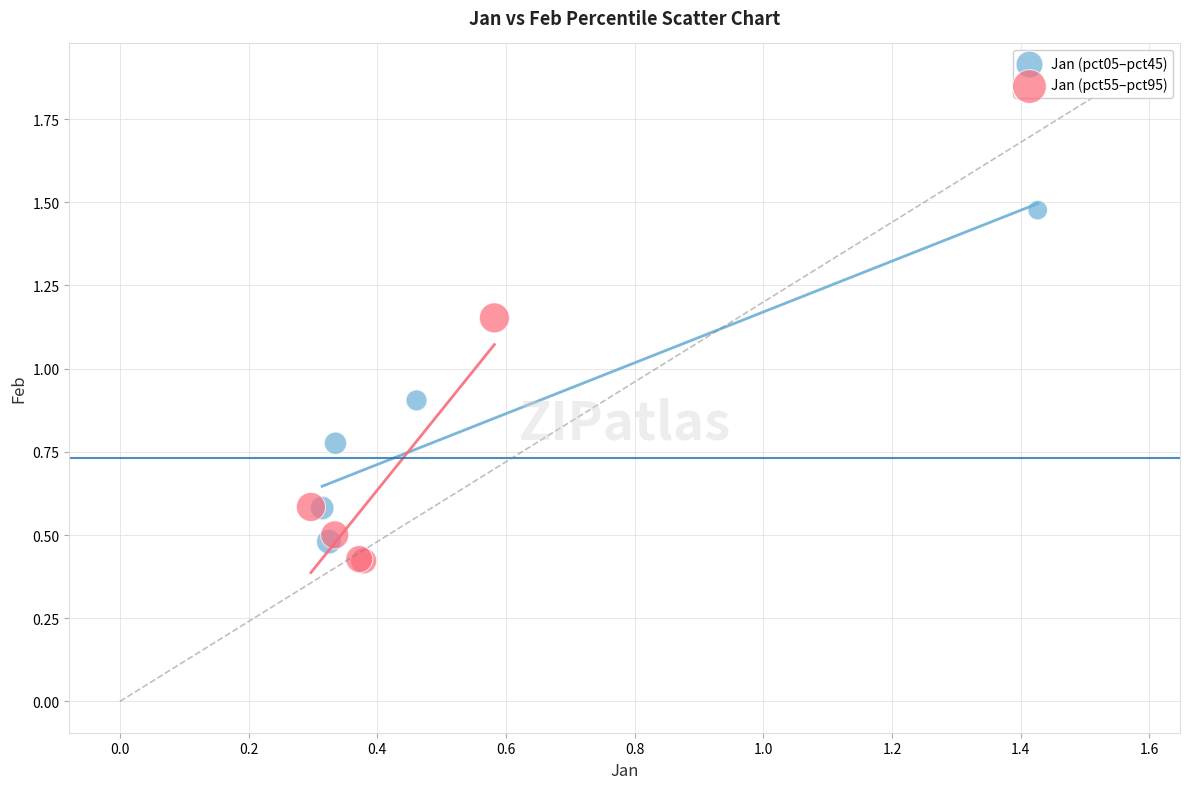

Which series contains the highest Y value?

Jan (pct05–pct45)